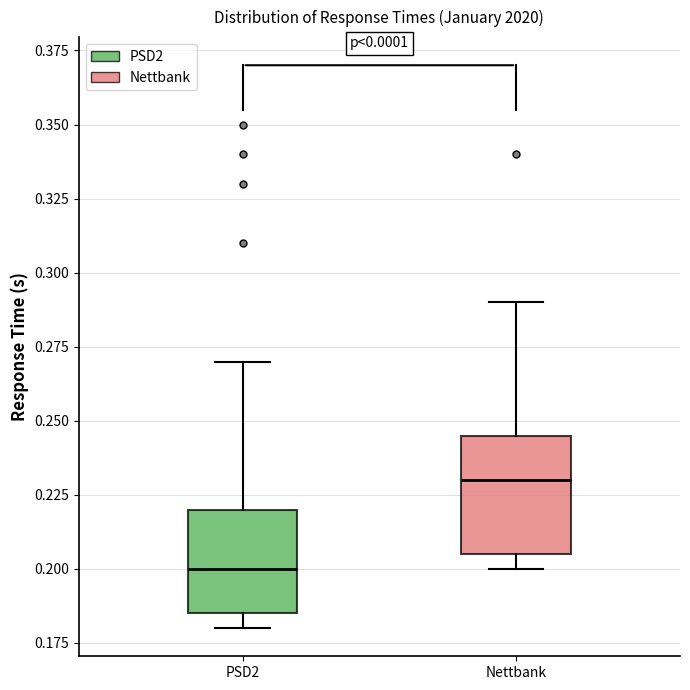

Which box has the lowest median line?

PSD2